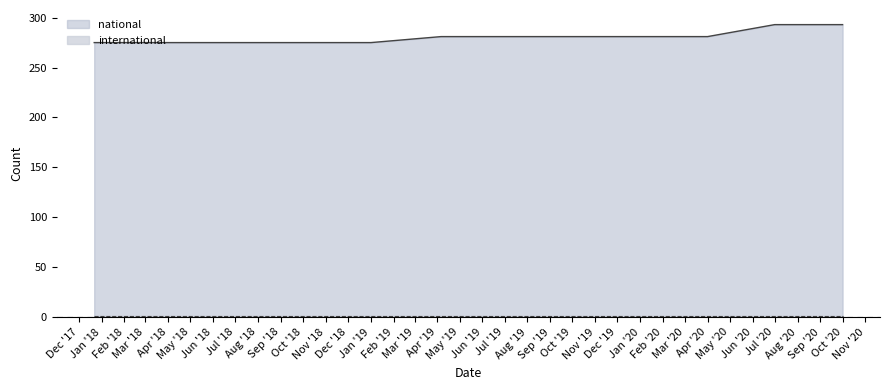

Reading left to right, what are all the values shown in this chart?

national: 2019-07-01=281	2019-01-01=275	2019-10-09=281	2019-04-06=281	2018-09-28=275	2018-07-11=275	2017-12-22=275	2020-10-01=293	2020-07-01=293	2020-04-01=281	2020-01-01=281	2018-04-09=275
international: 2019-07-01=1	2019-01-01=1	2019-10-09=1	2019-04-06=1	2018-09-28=1	2018-07-11=1	2017-12-22=1	2020-10-01=1	2020-07-01=1	2020-04-01=1	2020-01-01=1	2018-04-09=1